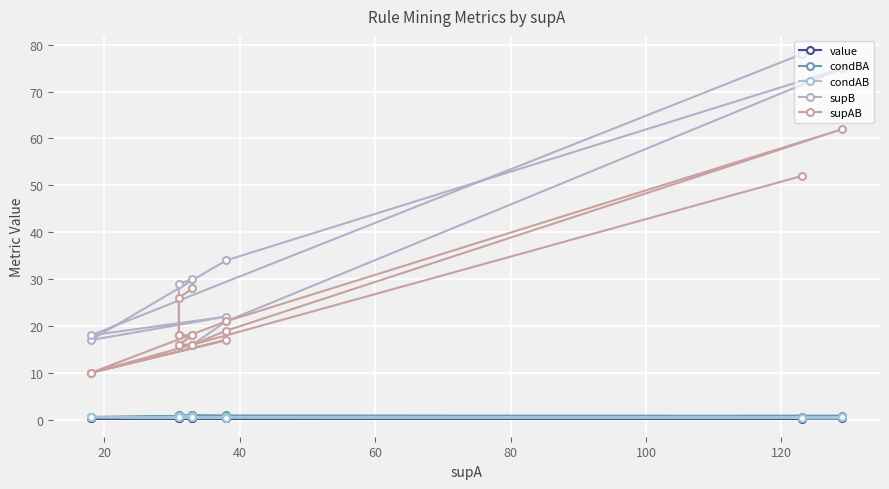

How many data points does each series have?

13